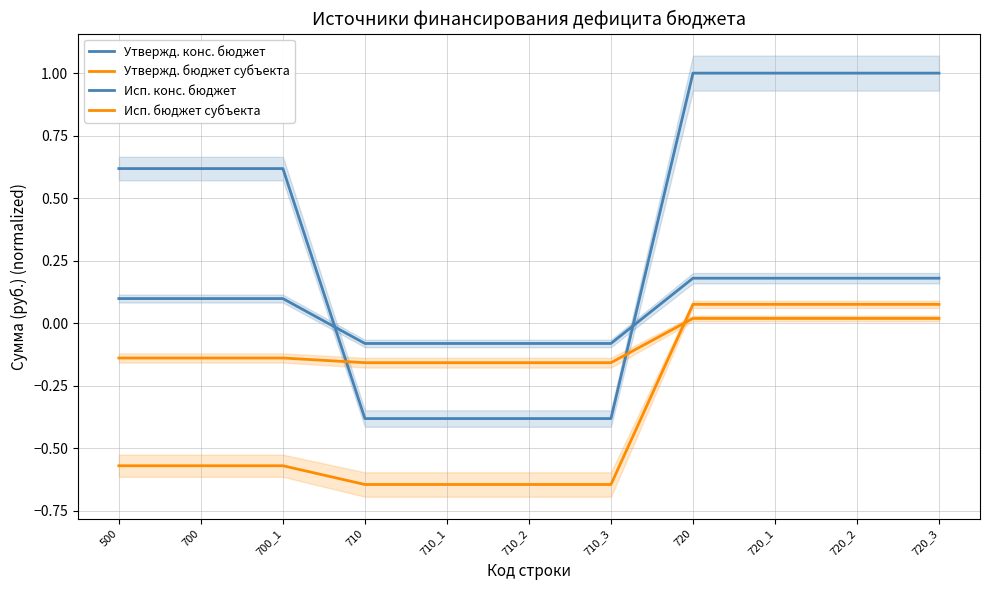

How many lines are shown in the chart?

4